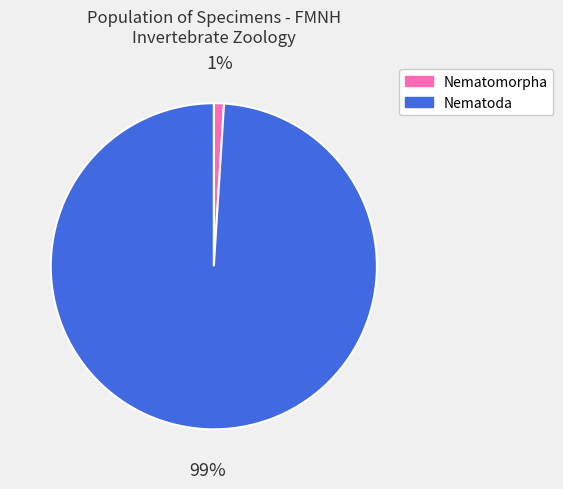

What percentage is the Nematoda slice, to the nearest percent?

99%